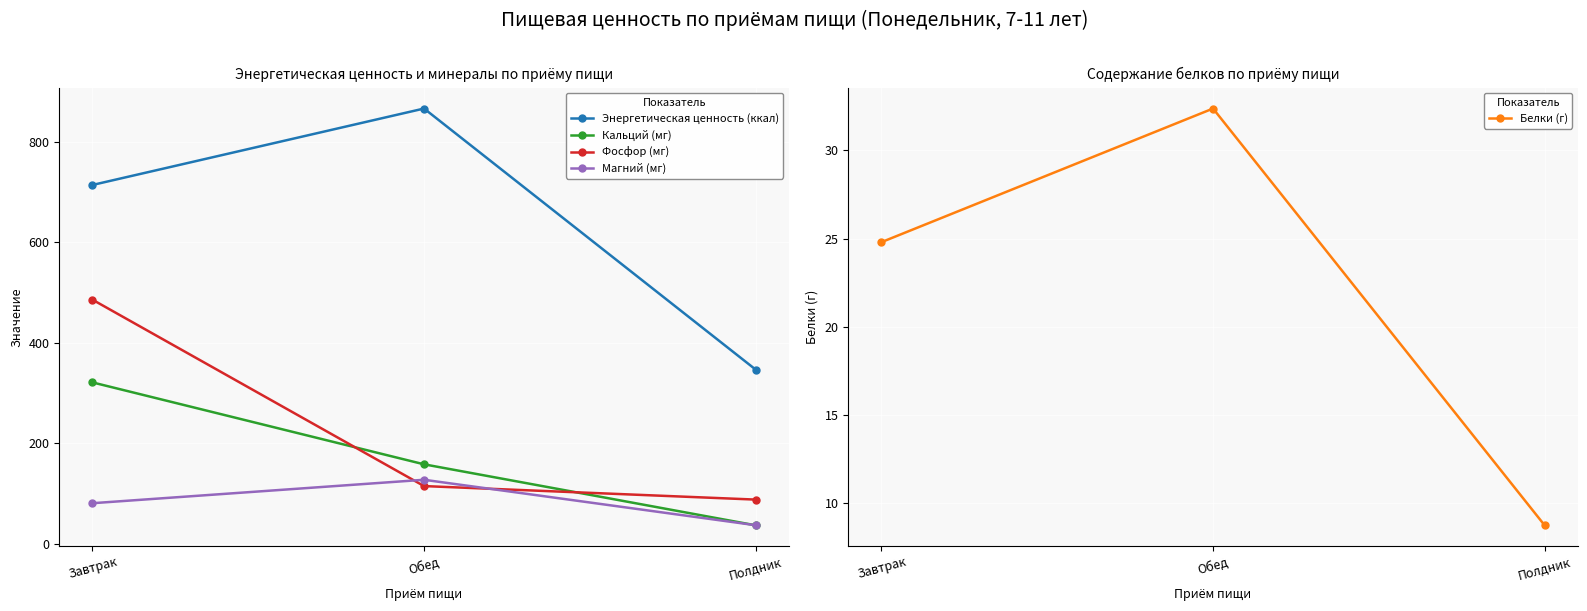

Is the value of Энергетическая ценность (ккал) at Полдник greater than the value of Фосфор (мг) at Завтрак?

No